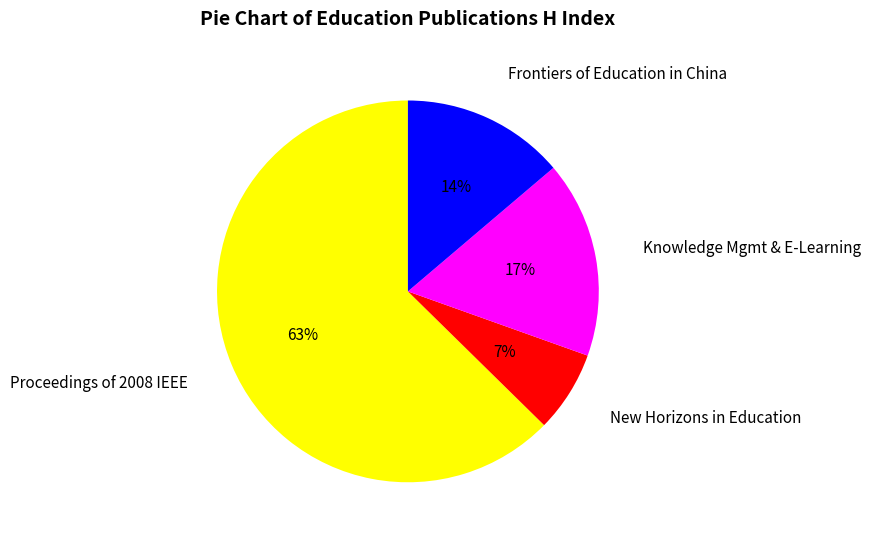

What percentage is the Frontiers of Education in China slice, to the nearest percent?

14%